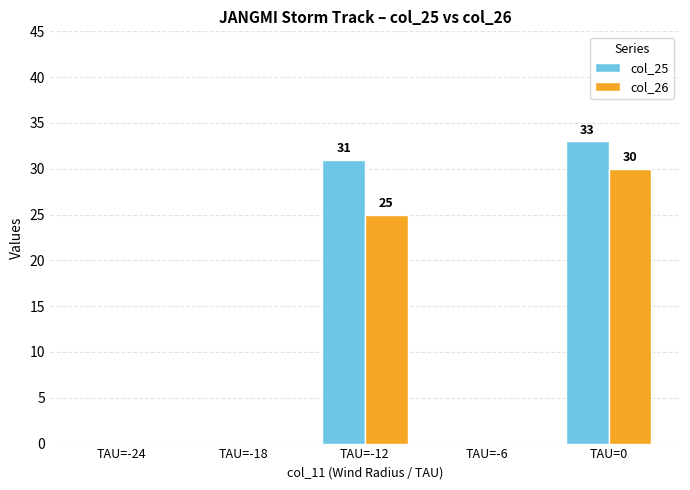

What is the spread (max minus min) of values at TAU=-12?

6